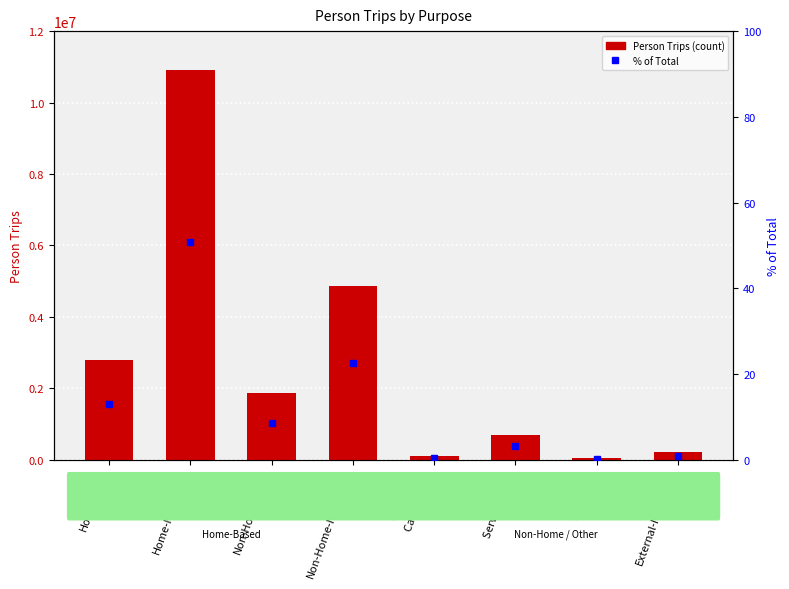

At Cargo Truck, list the series in order from largest to smallest.

Person Trips, % of Total